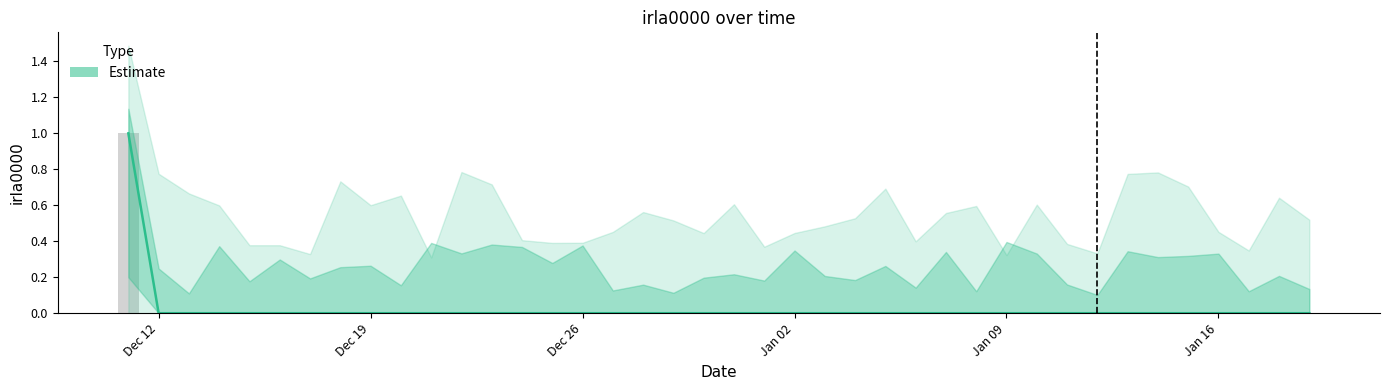

The Estimate series shows 0 at Jan 16. True or false?

True